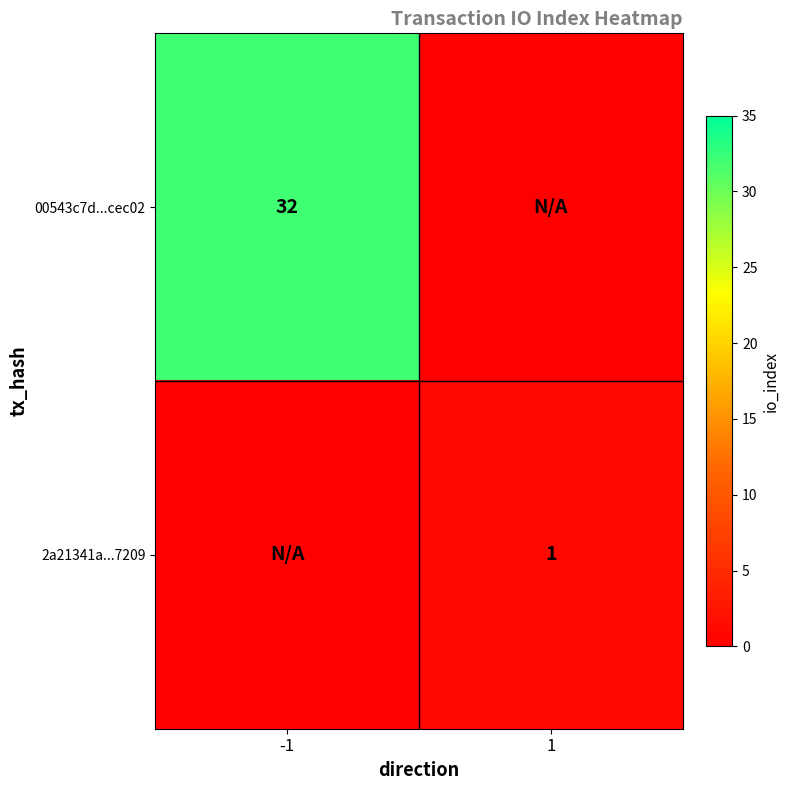

At how many categories does at least one series exceed 29?

1